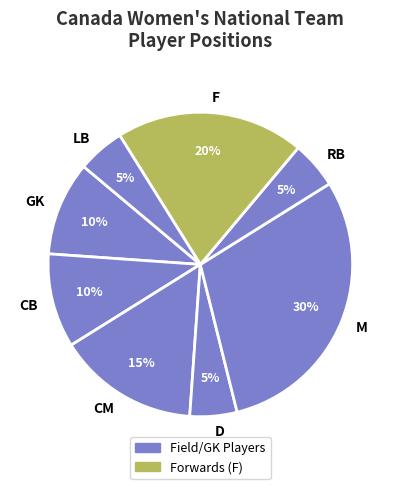

What is the ratio of the value at GK to the value at RB?

2.0